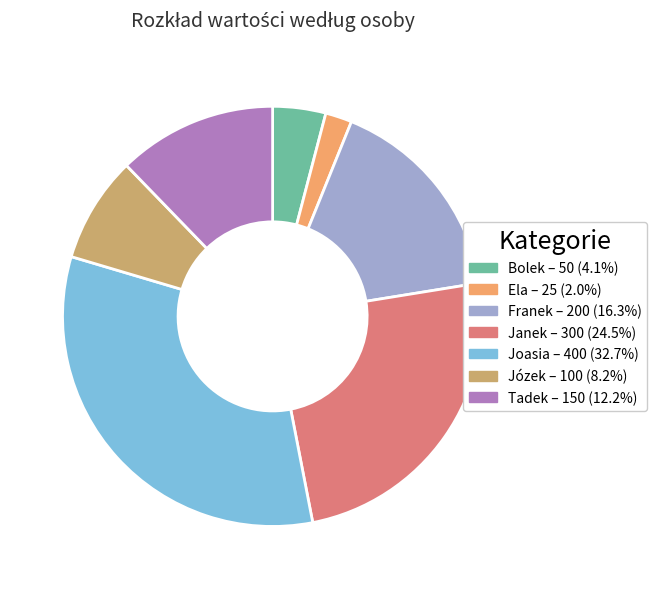

Is the sum of Franek and Józek greater than half?

No